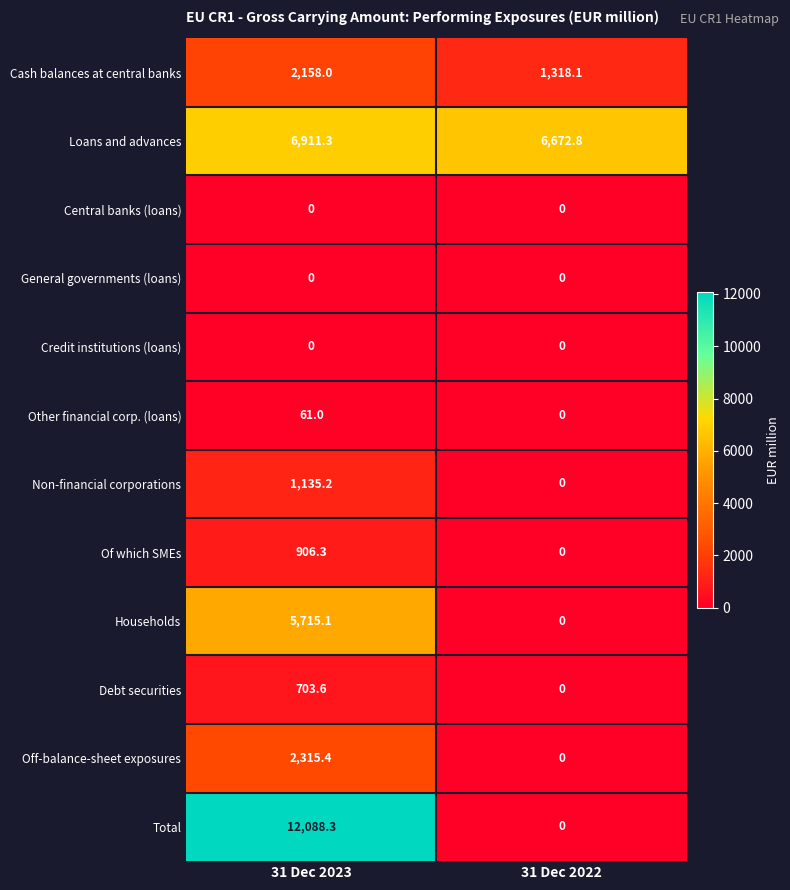

True or false: Loans and advances has a value of 8926.0 at 31 Dec 2022.

False